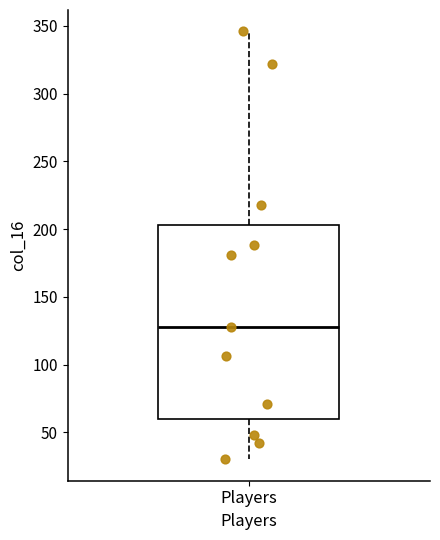

Read this box plot against the y-axis: the position of the median line, the range covered by the box, and the ends of both whiskers. The values are not printed on the chart, so give them approximately, as read against the axis.

median 130, box 60 to 205, whiskers 30 to 345